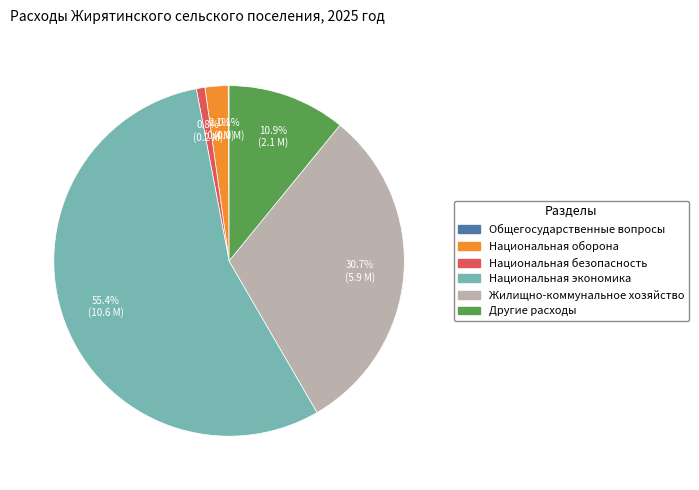

What is the largest slice in the pie chart?

Национальная экономика